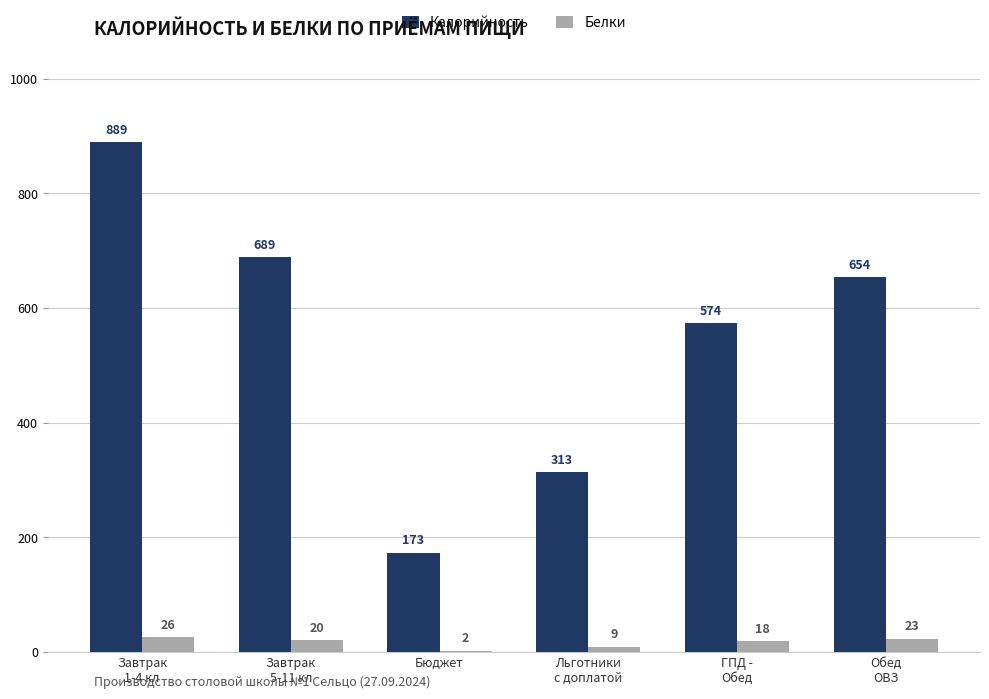

Does the chart contain stacked bars?

No